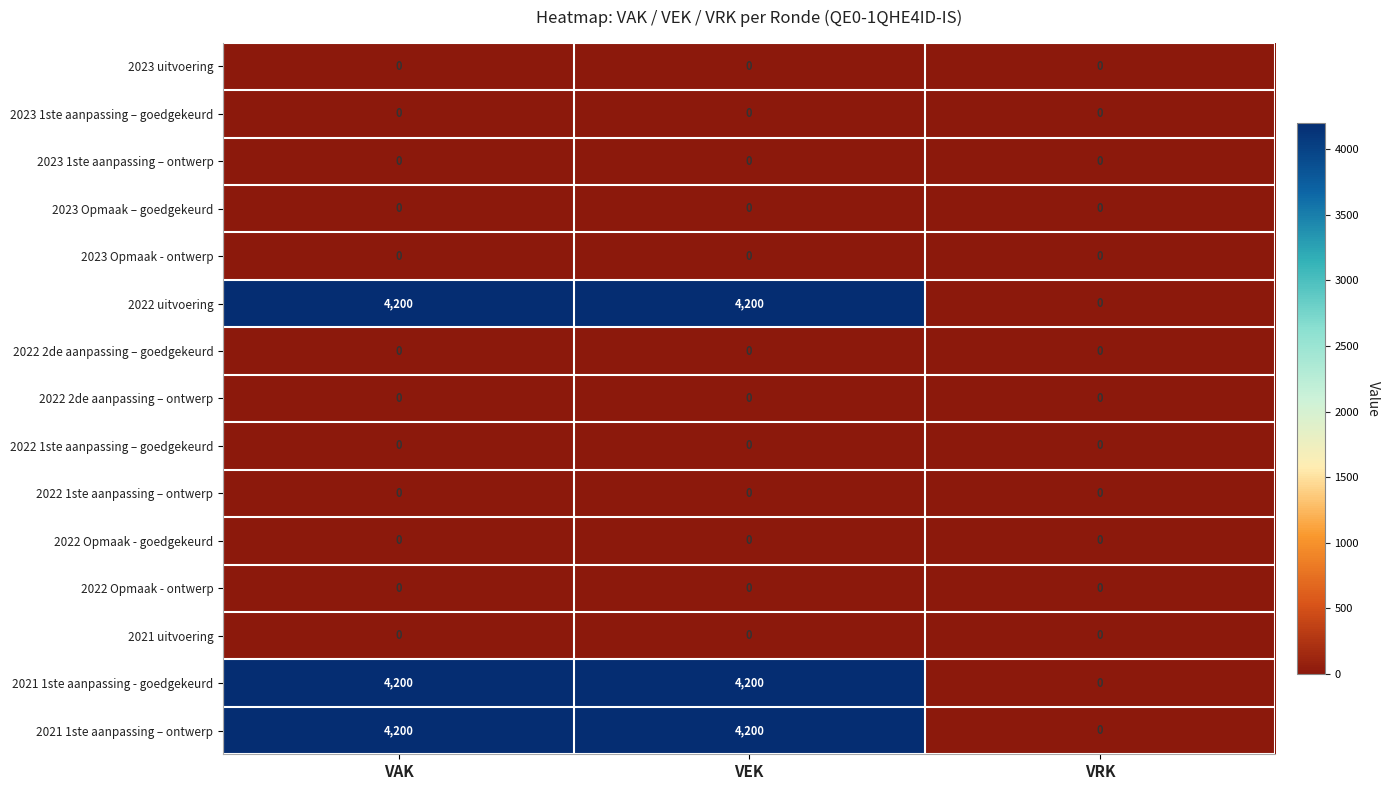

What is the total value across all series at VAK?

12600